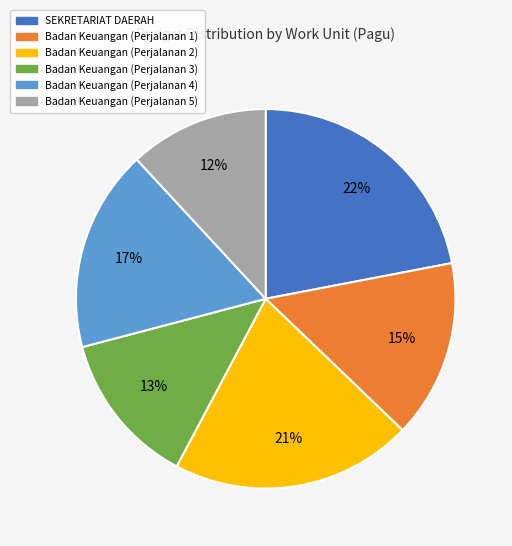

Combined, do Badan Keuangan (Perjalanan 3) and SEKRETARIAT DAERAH account for over 50%?

No